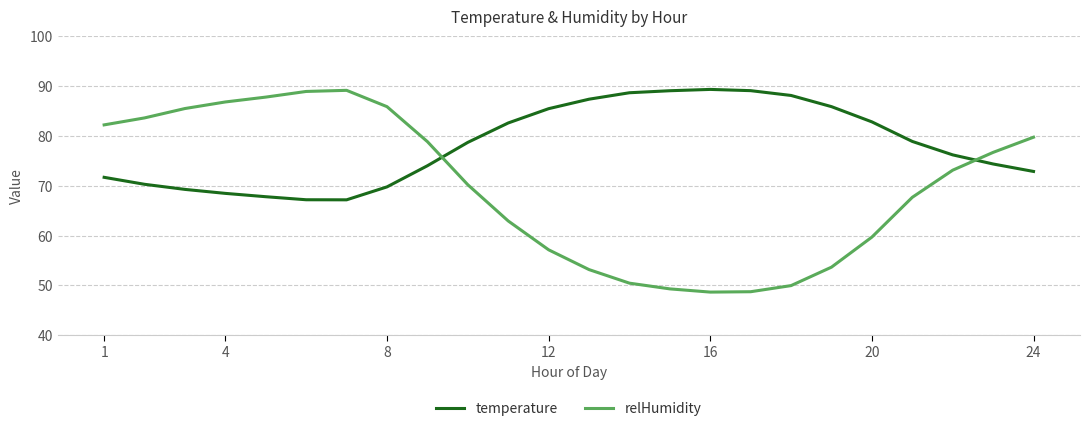

Which series has the largest total across all categories?

temperature